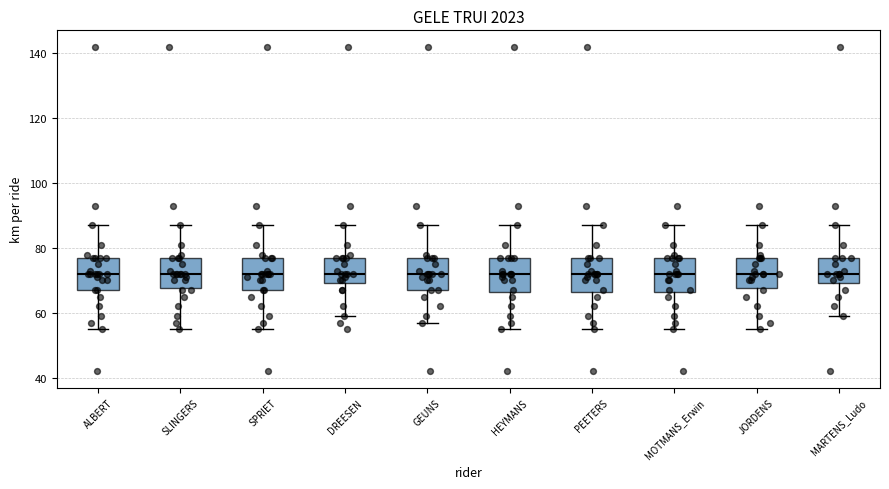

Where does the median line of the box for HEYMANS sit on the y-axis? The values are not printed on the chart, so give them approximately, as read against the axis.

72